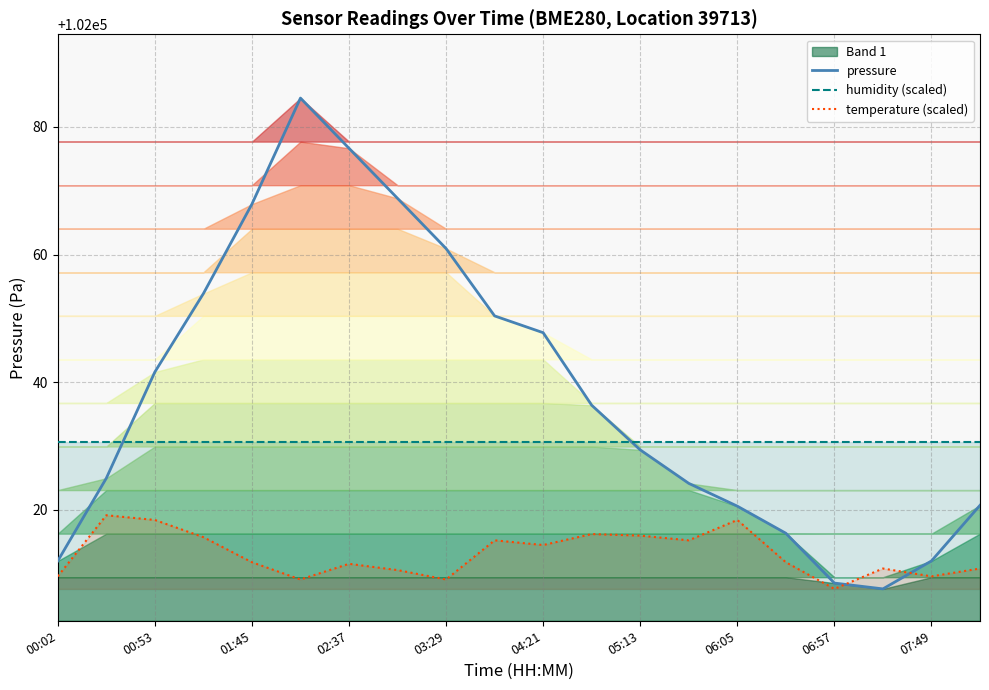

Does the chart display data point markers on the line(s)?

No